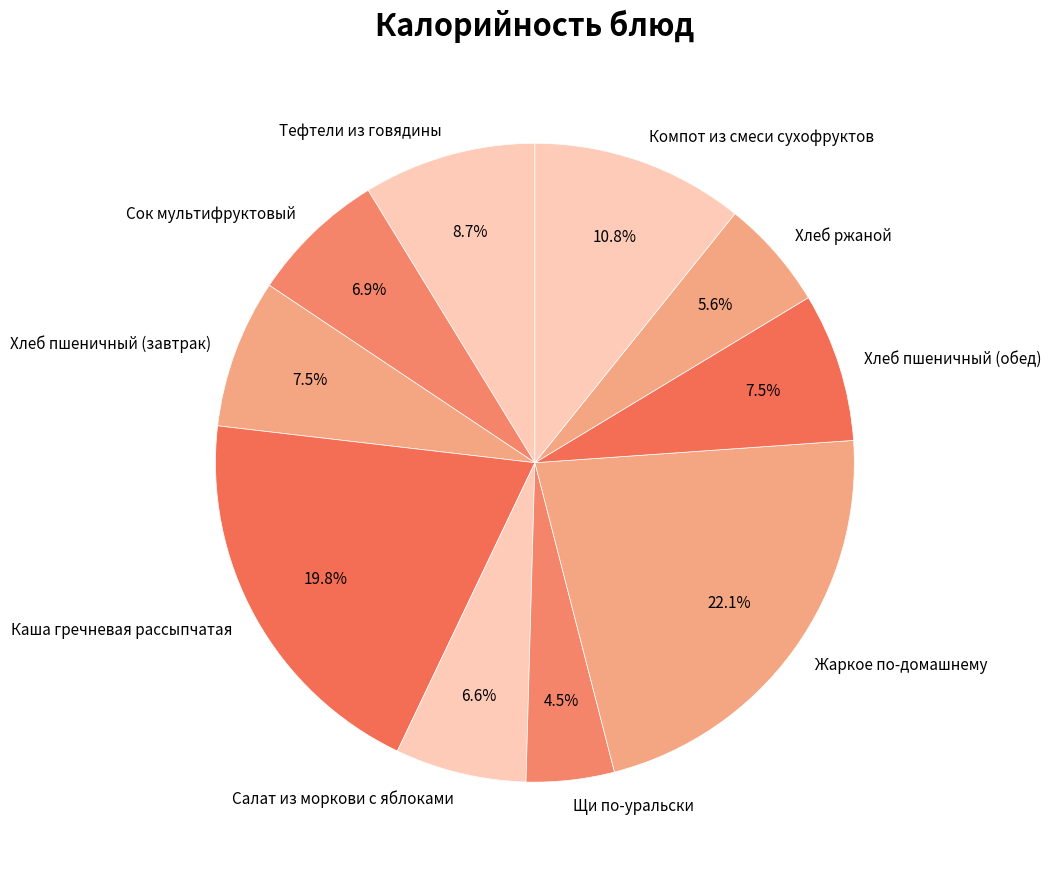

To the nearest percent, what is the difference between the largest and smallest slice percentages?

18%